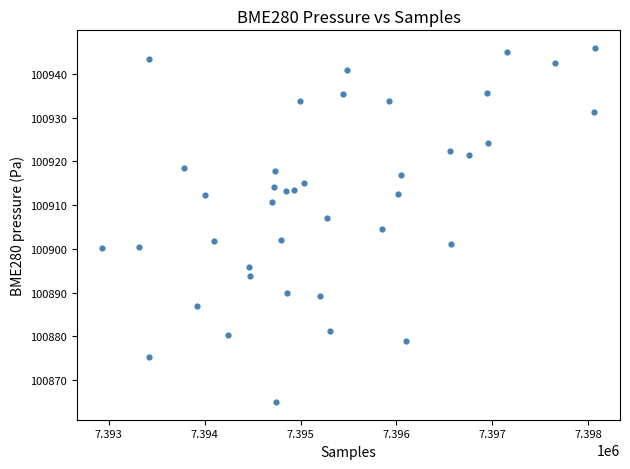

What is the range of Y values (max minus min)?

80.9